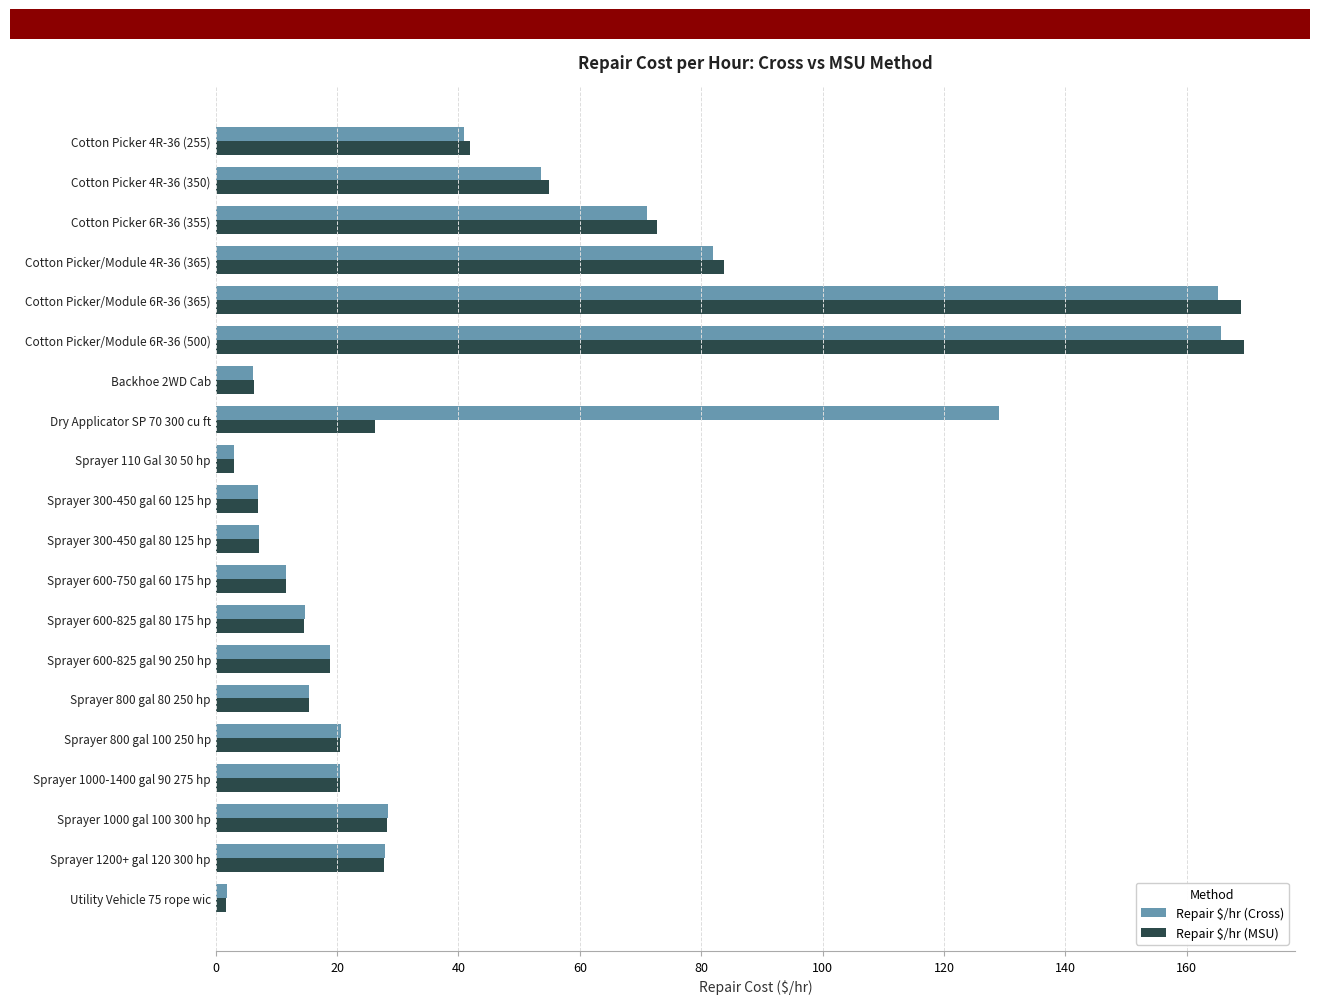

How many values in the Repair $/hr (Cross) series exceed 20?

11